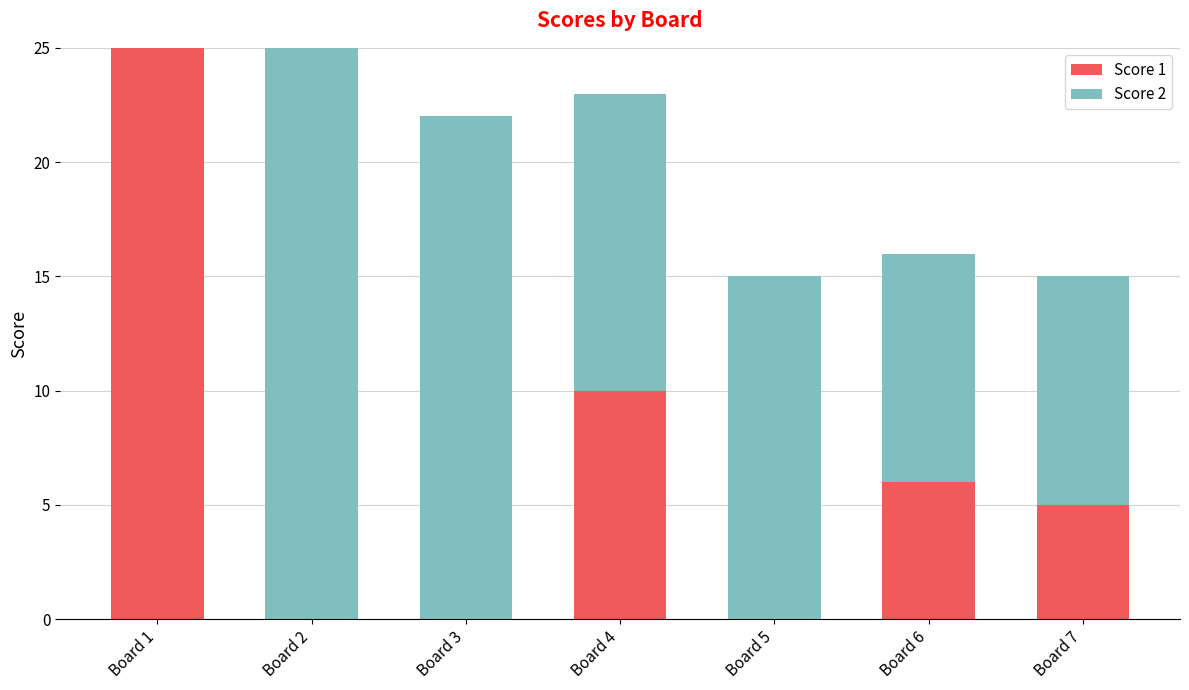

Count the number of data series in this chart.

2